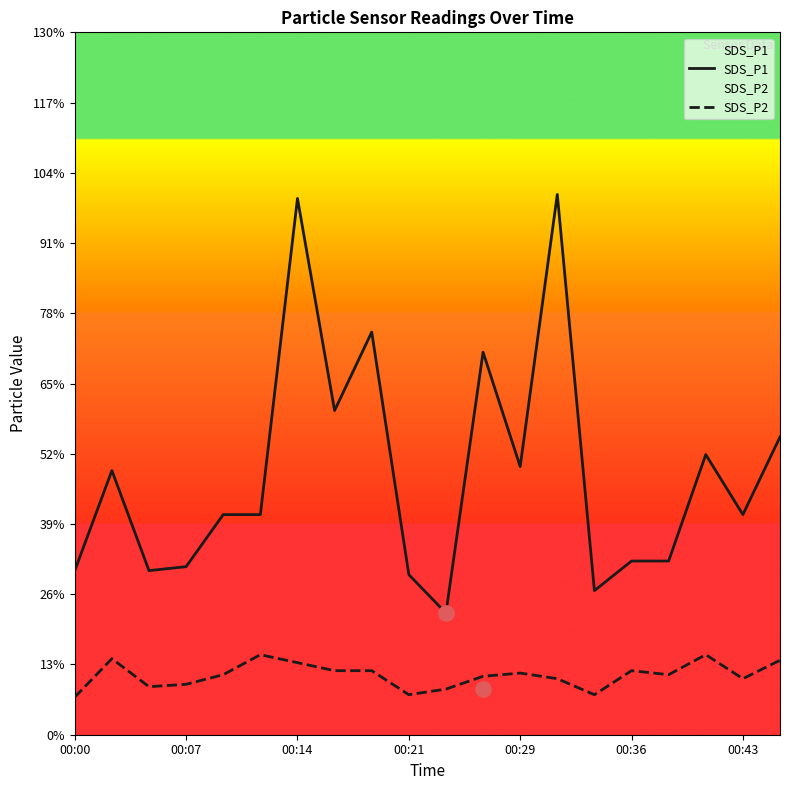

Which series reaches the minimum Y coordinate?

SDS_P2